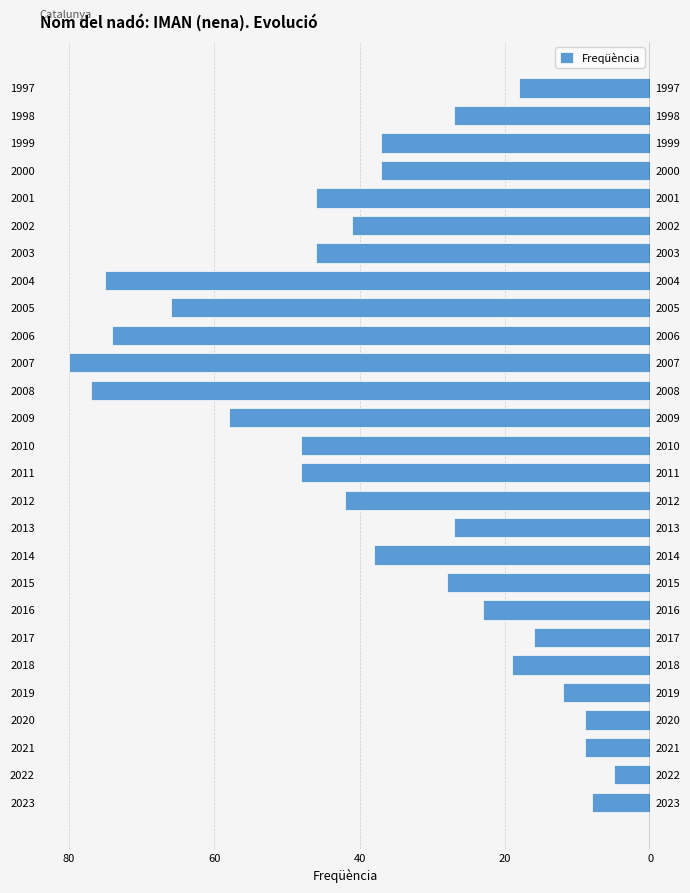

Are the bars grouped side by side (vs. stacked)?

No